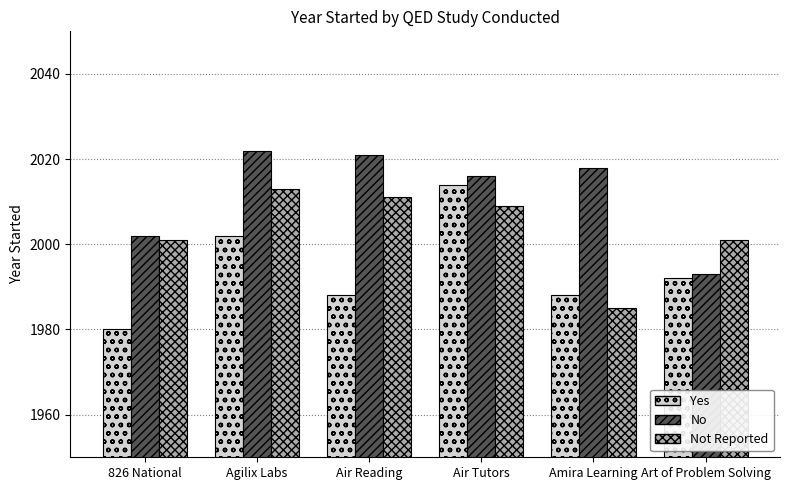

Reading right to left, transcribe all the data shown in this chart.

Yes: Art of Problem Solving=1992	Amira Learning=1988	Air Tutors=2014	Air Reading=1988	Agilix Labs=2002	826 National=1980
No: Art of Problem Solving=1993	Amira Learning=2018	Air Tutors=2016	Air Reading=2021	Agilix Labs=2022	826 National=2002
Not Reported: Art of Problem Solving=2001	Amira Learning=1985	Air Tutors=2009	Air Reading=2011	Agilix Labs=2013	826 National=2001